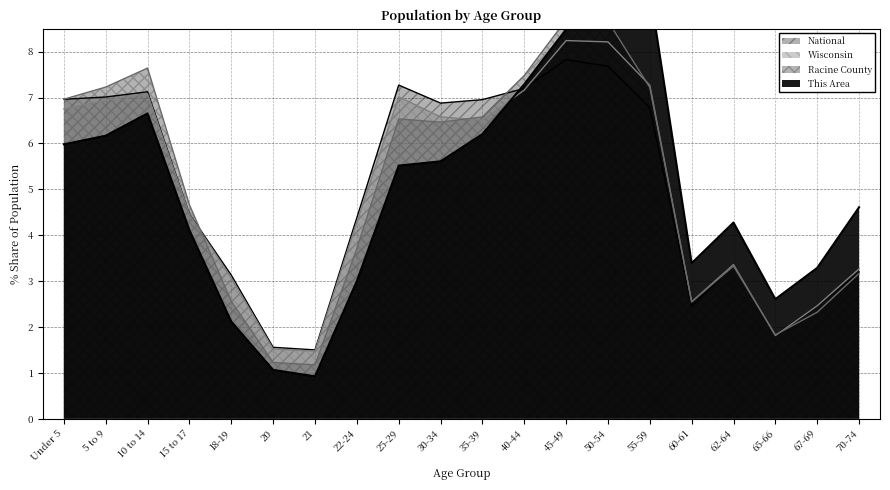

Does the chart display data point markers on the line(s)?

No